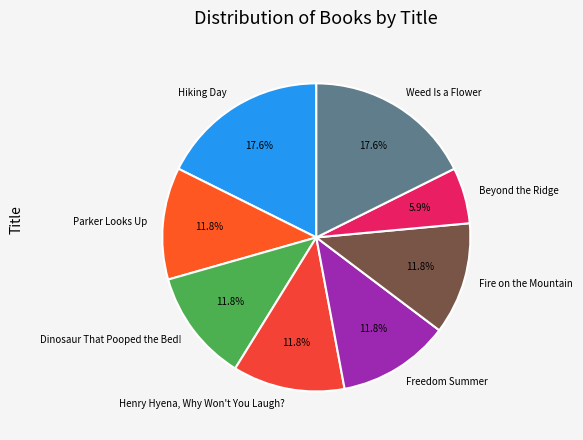

What is the ratio of the value at Dinosaur That Pooped the Bed! to the value at Fire on the Mountain?

1.0